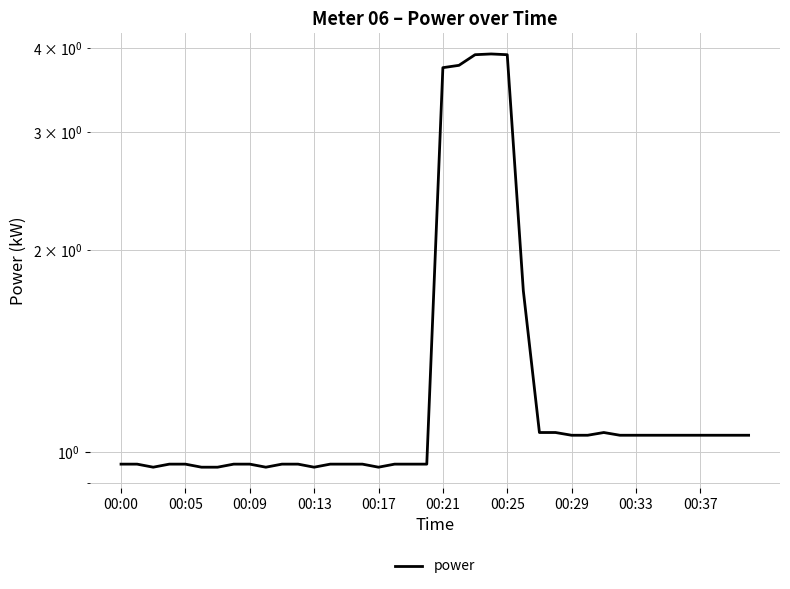

Which label corresponds to the smallest value in the chart?

00:09